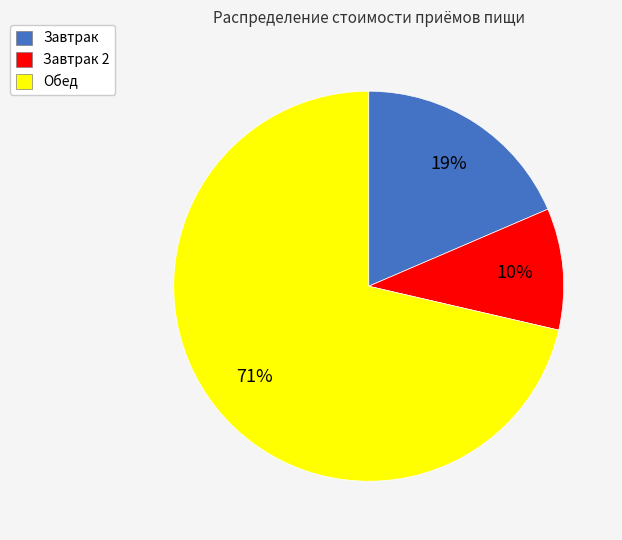

Which slice is the largest?

Обед